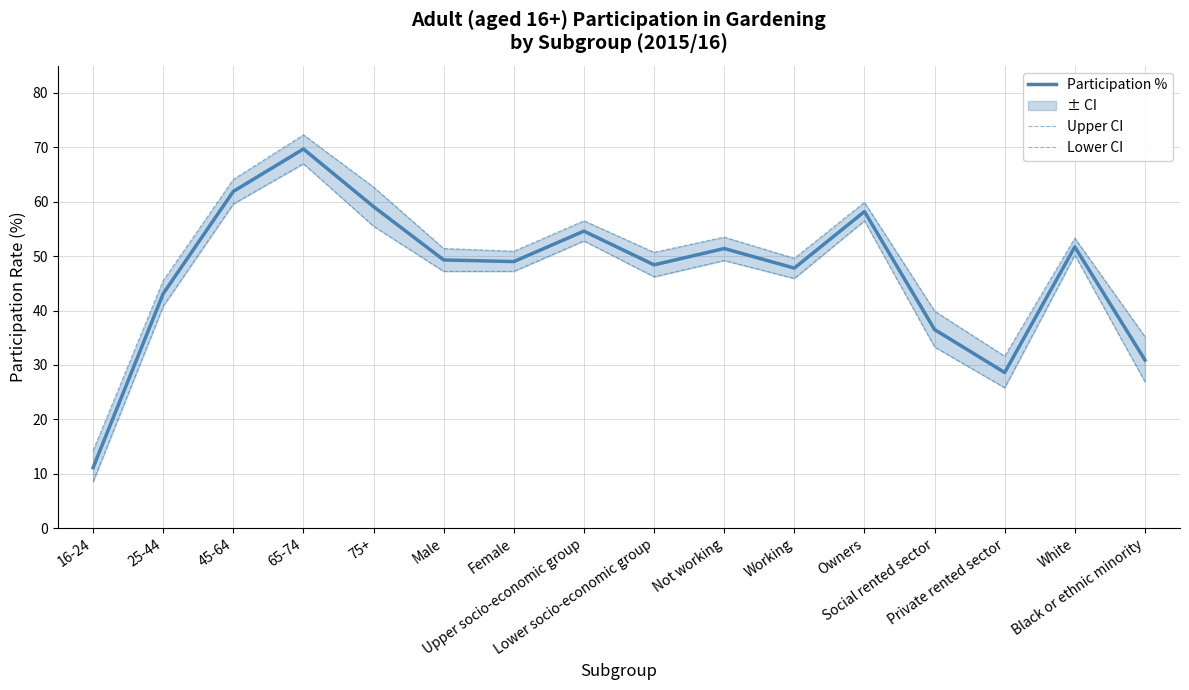

True or false: Lower CI and Upper CI cross at least once.

False